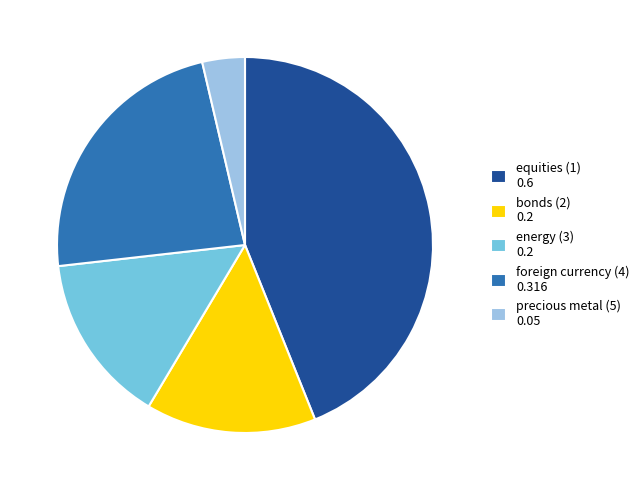

Count the number of slices in the pie.

5